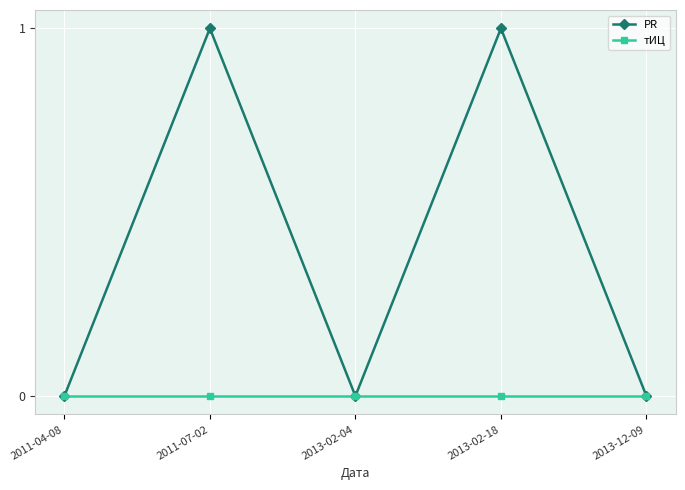

Which series has the largest range (max minus min)?

PR